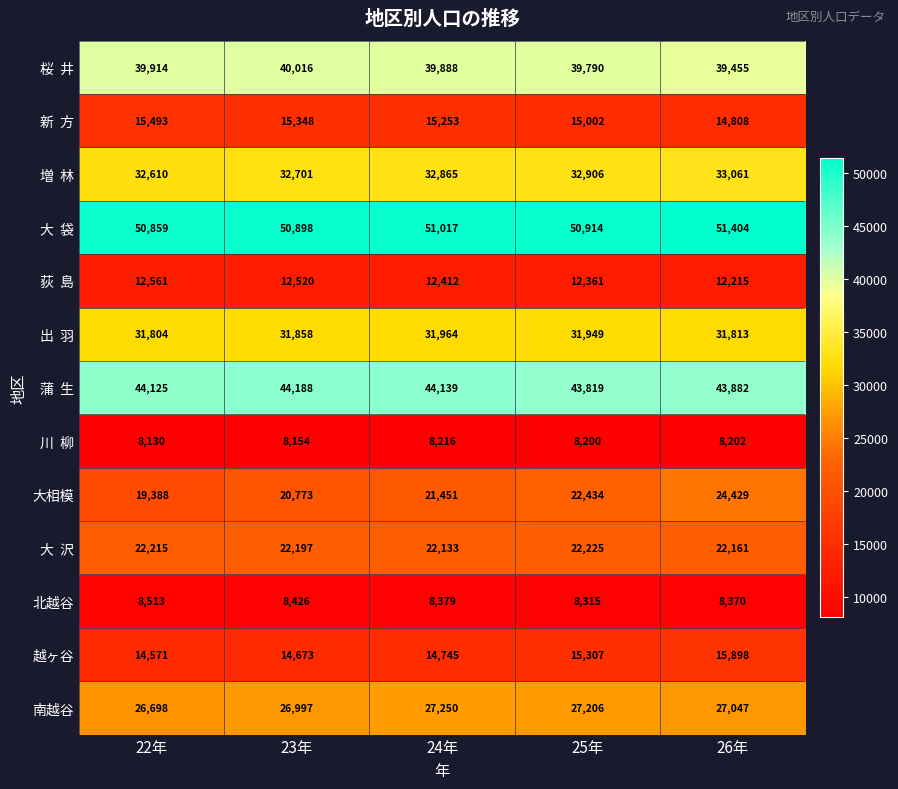

Where is 南越谷 nearest to the value 26974?

23年